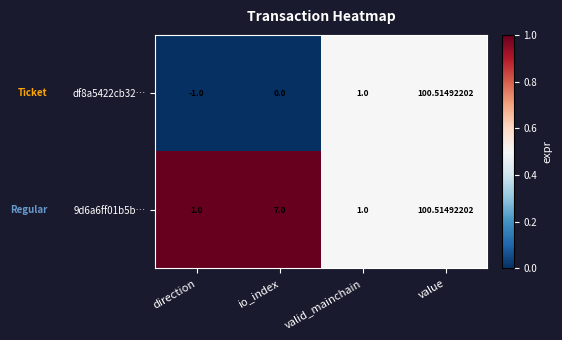

Where is 9d6a6ff01b5b… nearest to the value 50?

io_index